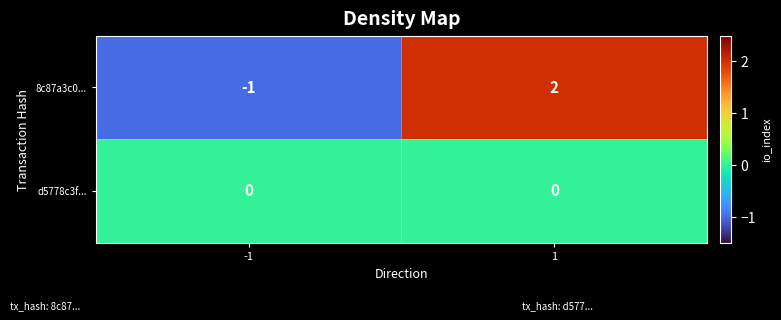

Which series has the largest total across all categories?

8c87a3c0...